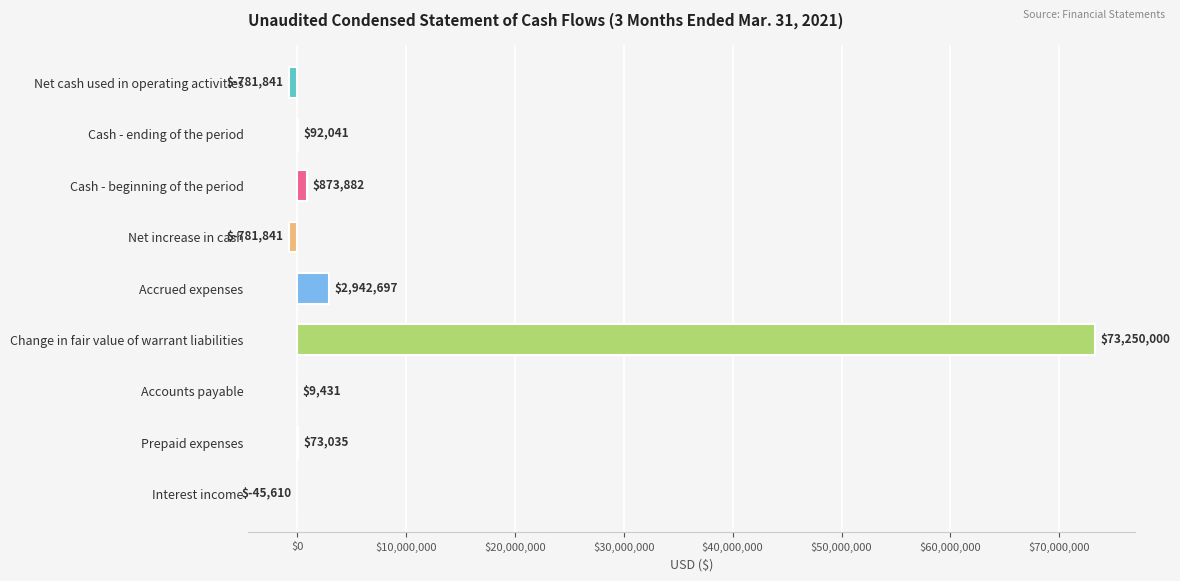

What is the greatest value displayed?

73250000